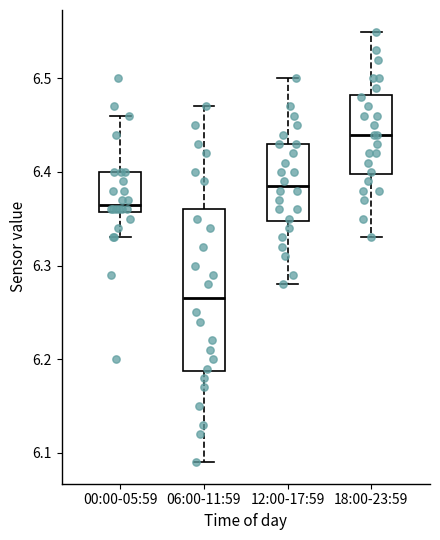

Reading left to right, read every box against the y-axis: the position of its median line, the range the box covers, and the ends of its whiskers. The values are not printed on the chart, so give them approximately, as read against the axis.

00:00-05:59: median 6.37, box 6.36 to 6.40, whiskers 6.33 to 6.46
06:00-11:59: median 6.27, box 6.19 to 6.36, whiskers 6.09 to 6.47
12:00-17:59: median 6.39, box 6.35 to 6.43, whiskers 6.28 to 6.50
18:00-23:59: median 6.44, box 6.40 to 6.48, whiskers 6.33 to 6.55